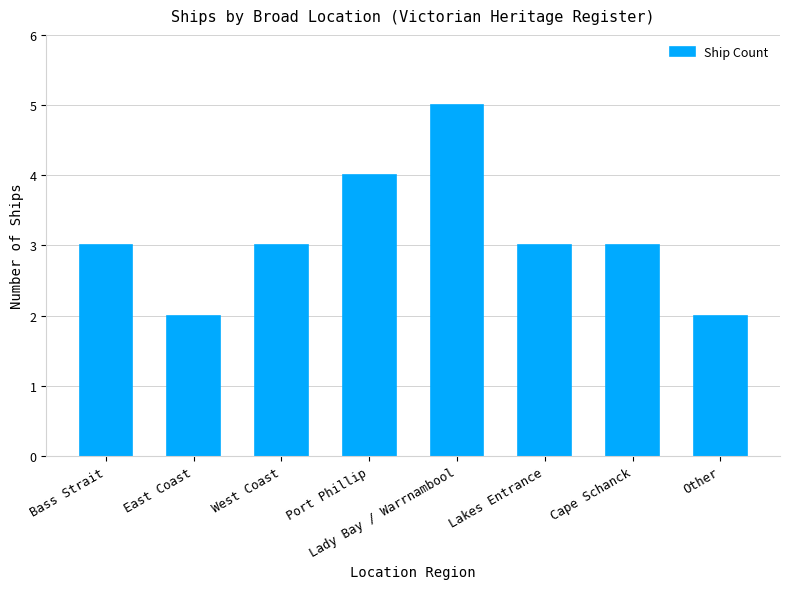

What is the ratio of the value at Port Phillip to the value at East Coast?

2.0